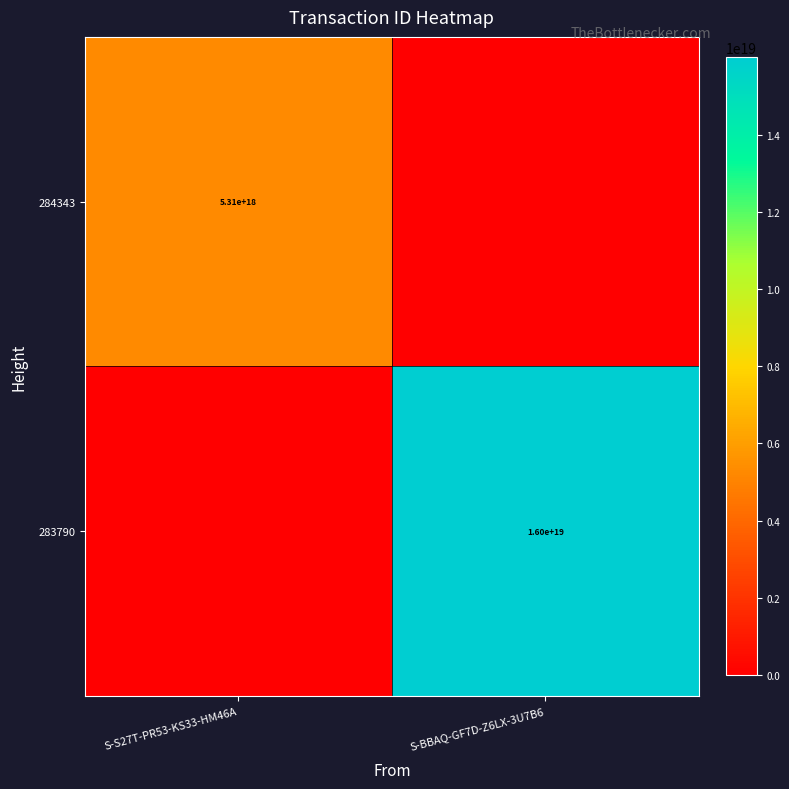

True or false: 283790 has a value of 6499189638961510400 at S-BBAQ-GF7D-Z6LX-3U7B6.

False